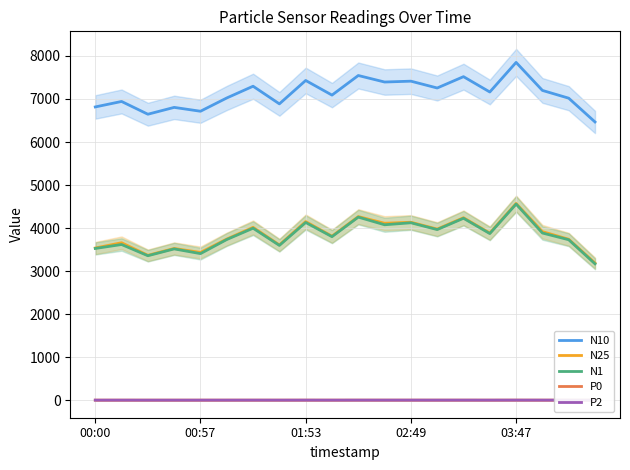

The value of N10 at 02:49 is 7413.2. True or false?

True